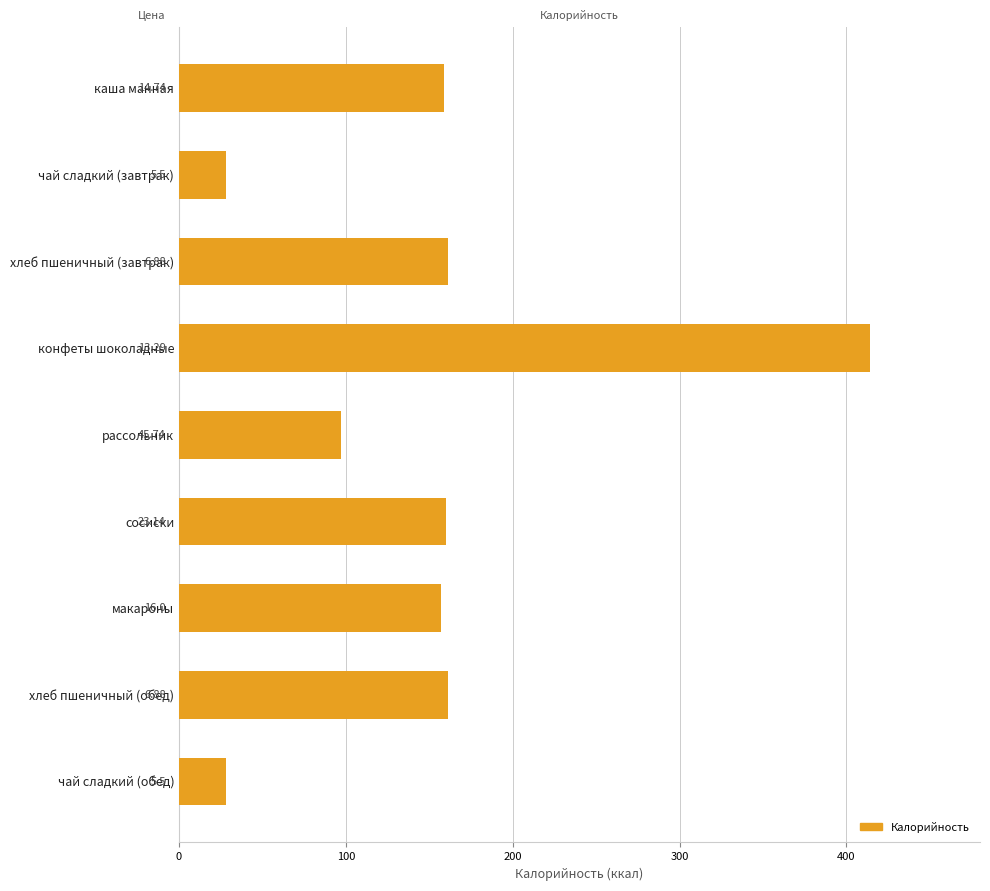

Does the chart contain any negative values?

No